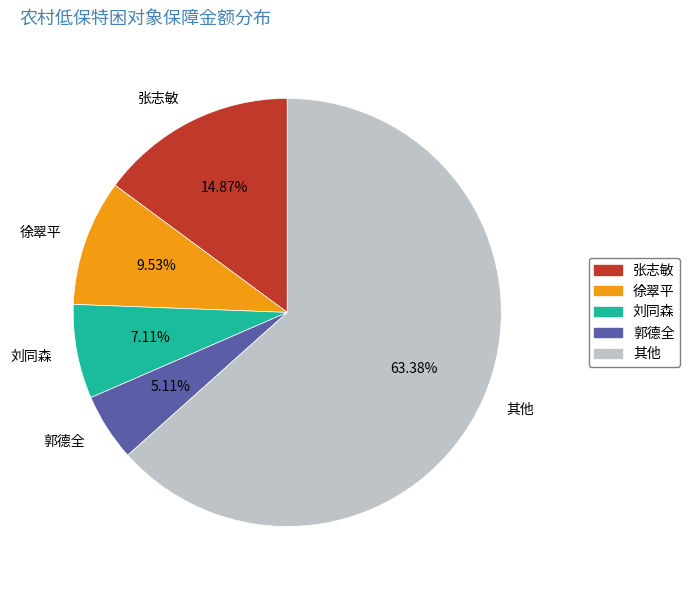

Is it true that 徐翠平 is 10% of the pie?

True